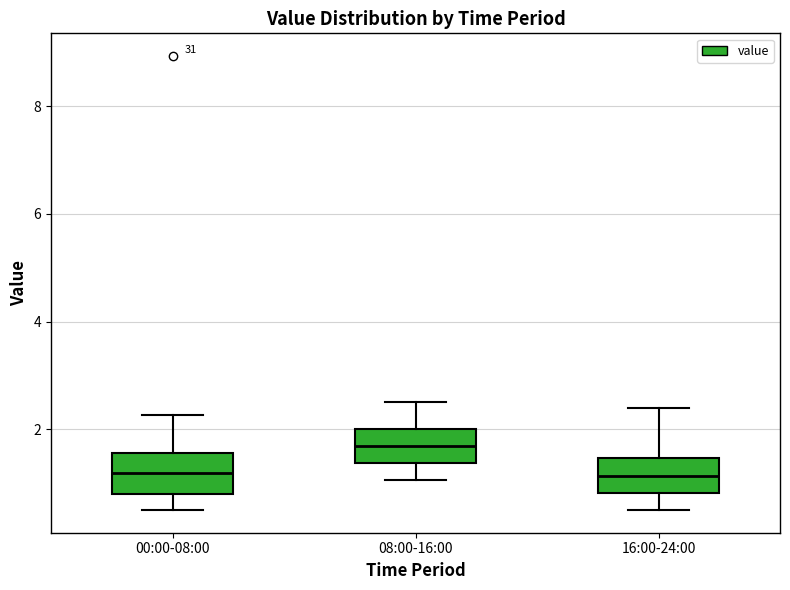

Reading left to right, read every box against the y-axis: the position of its median line, the range the box covers, and the ends of its whiskers. The values are not printed on the chart, so give them approximately, as read against the axis.

00:00-08:00: median 1.2, box 0.8 to 1.6, whiskers 0.6 to 2.2
08:00-16:00: median 1.6, box 1.4 to 2.0, whiskers 1.0 to 2.6
16:00-24:00: median 1.2, box 0.8 to 1.4, whiskers 0.6 to 2.4